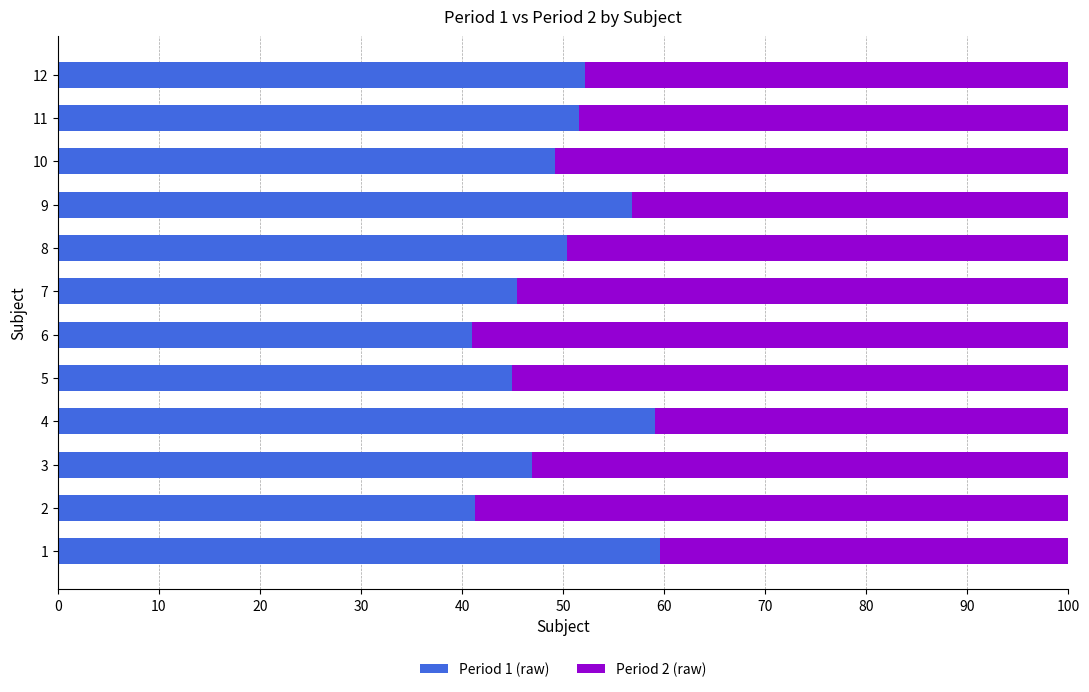

True or false: Period 1 (raw) has a value of 50.3 at 8.

True